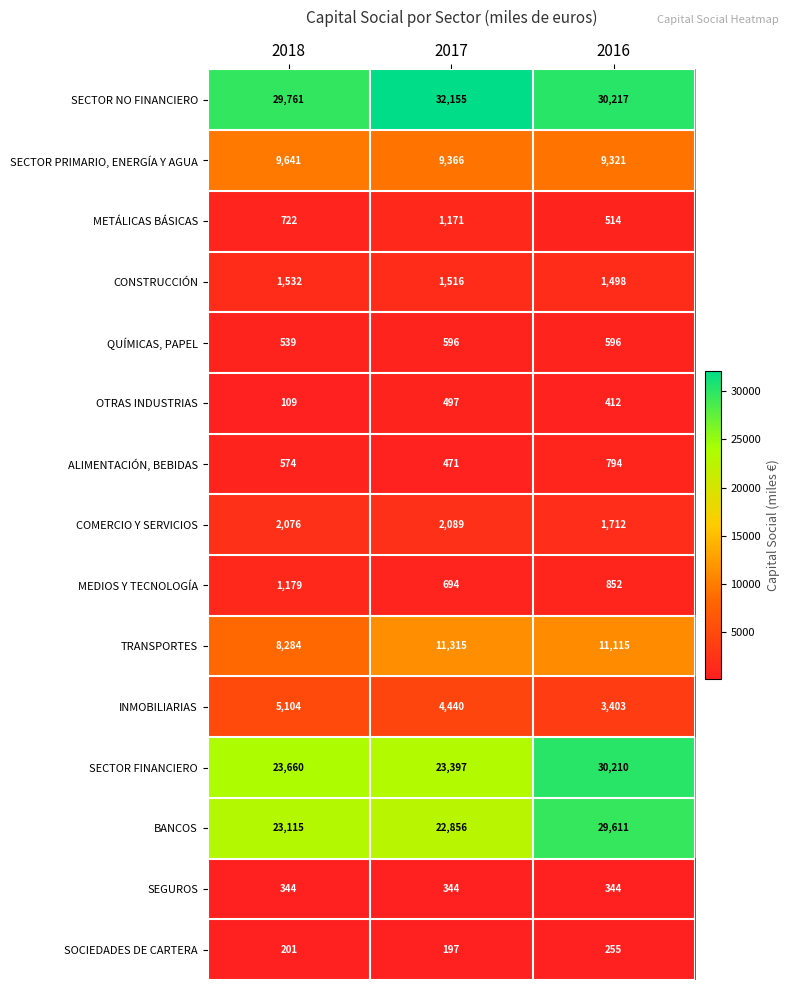

Is the value of METÁLICAS BÁSICAS at 2016 greater than the value of BANCOS at 2018?

No